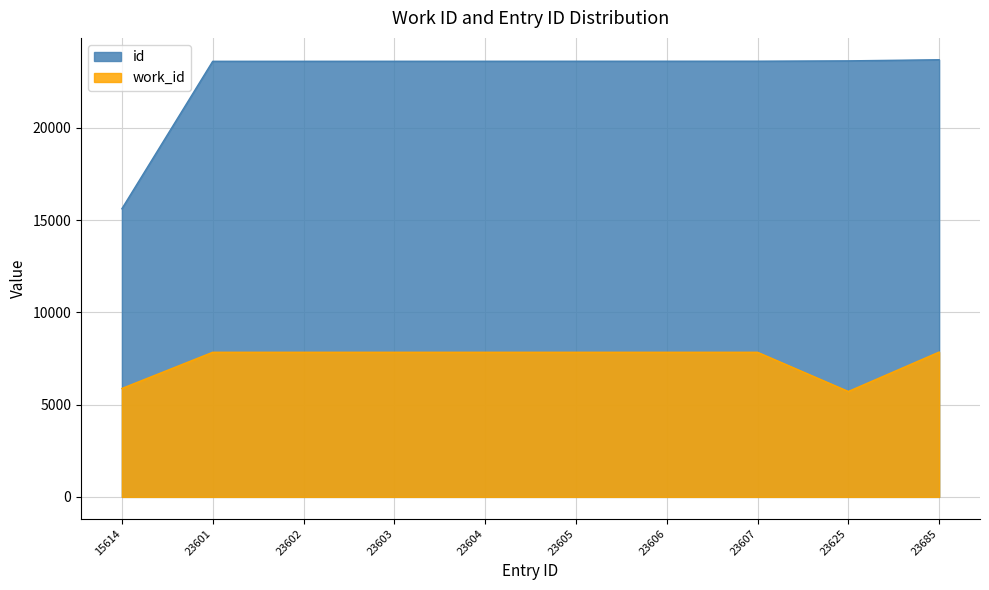

At which category is the sum across all series the highest?

23685